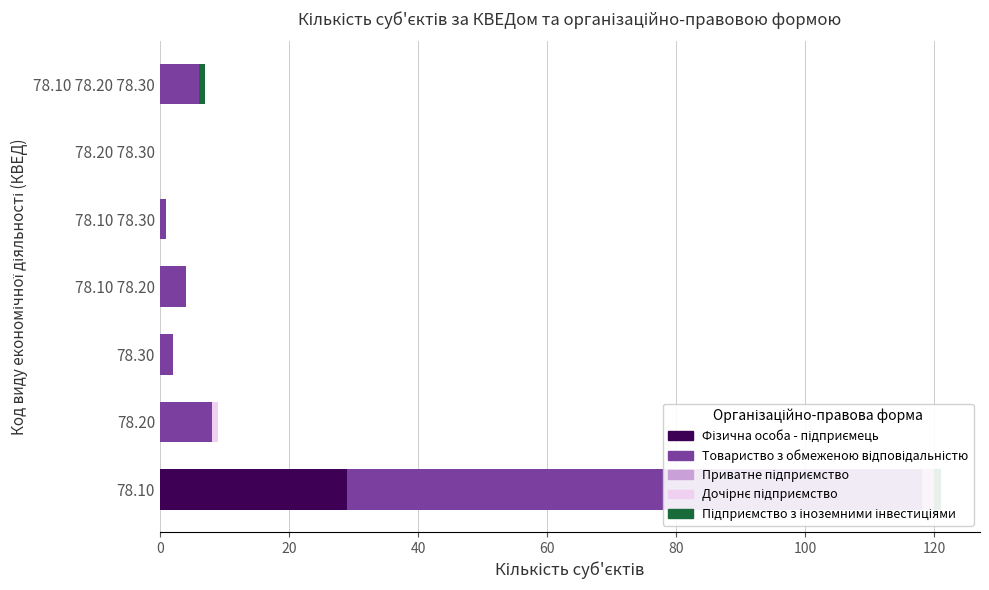

Which series has the largest total across all categories?

Товариство з обмеженою відповідальністю